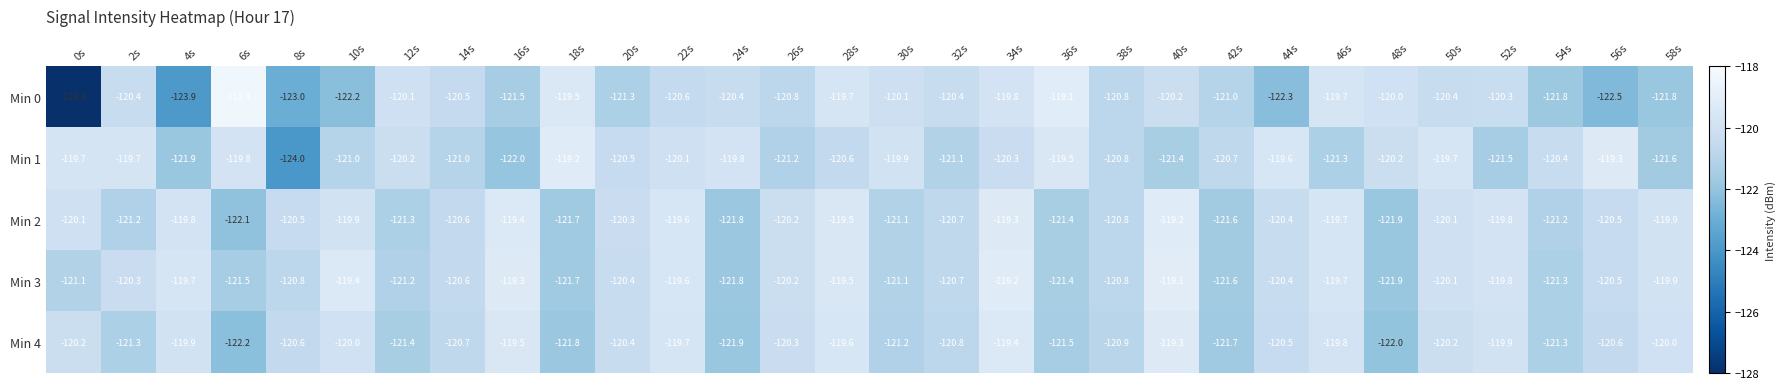

Which series has the widest spread of values?

Min 0